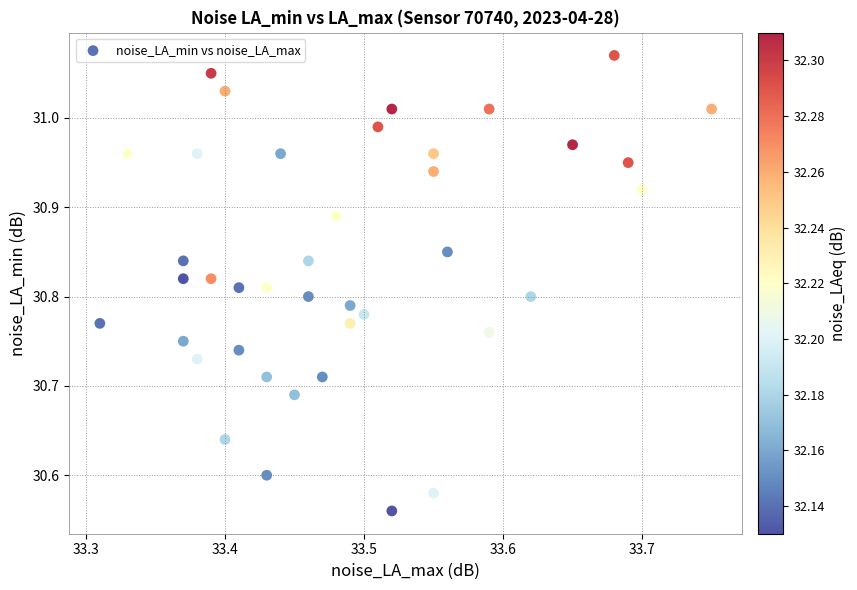

What is the range of X values (max minus min)?

0.4